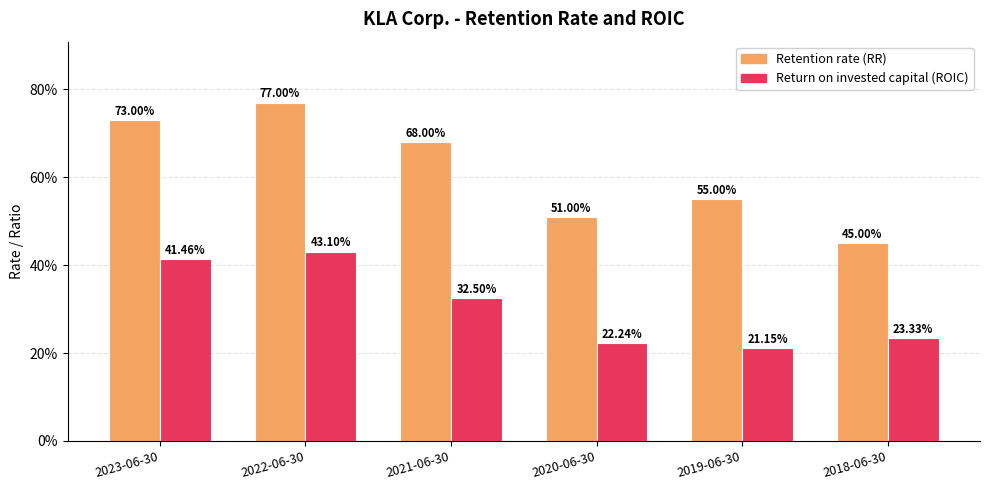

Does the chart contain any negative values?

No